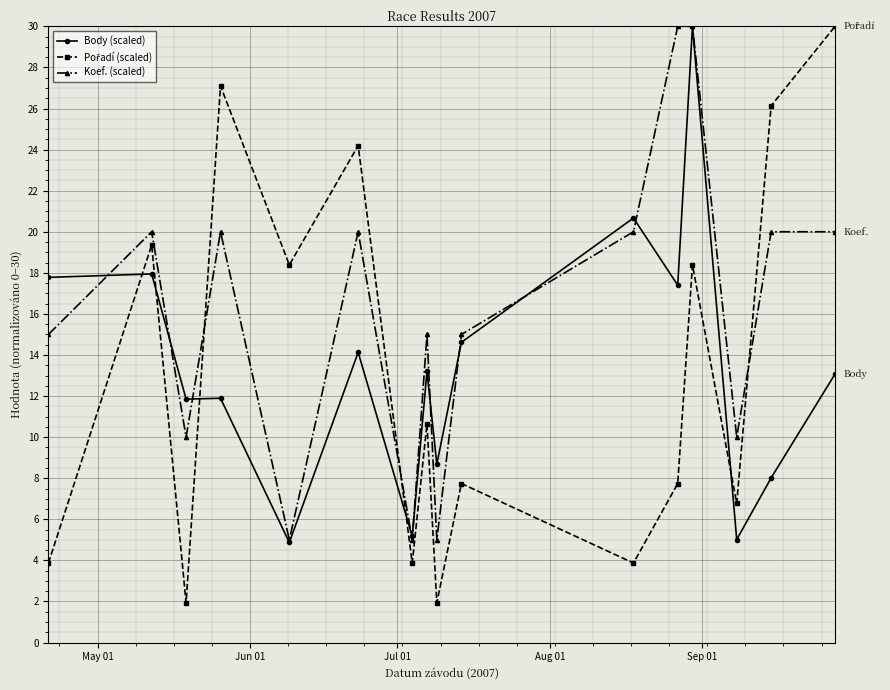

What is the value of the Koef. (scaled) point at the 16th from the left?

20.0